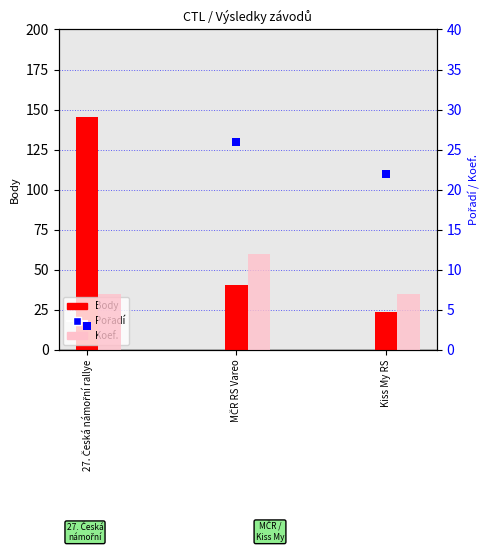

Which series reaches the minimum Y coordinate?

Pořadí